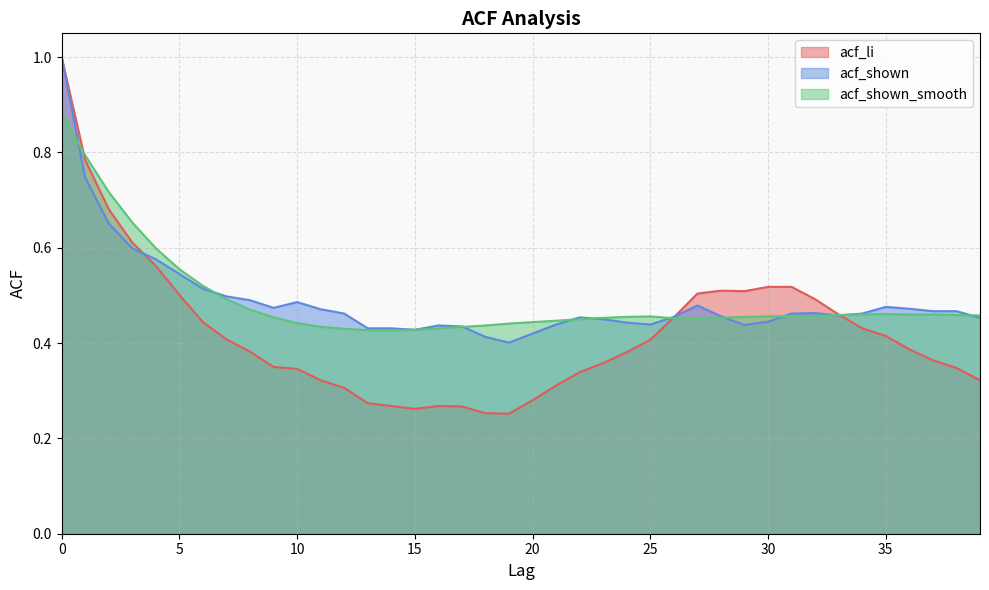

The acf_li series shows 0.4 at 14. True or false?

False